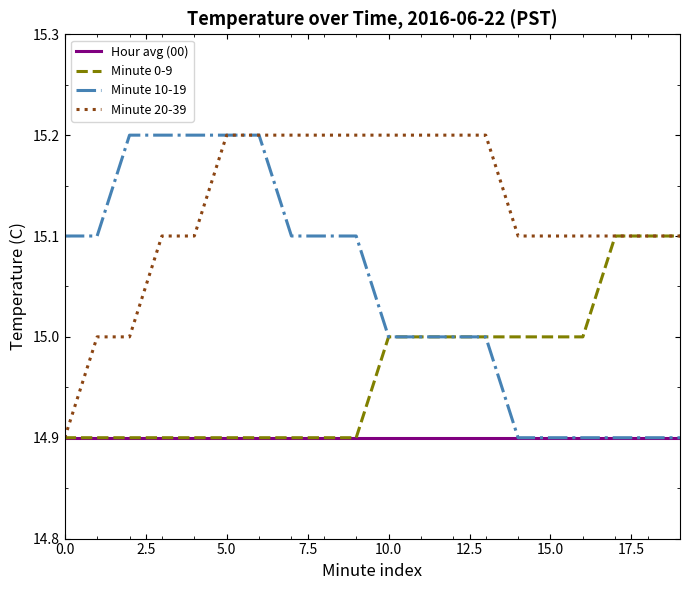

Count the Minute 20-39 values in the range 15 to 16.

19